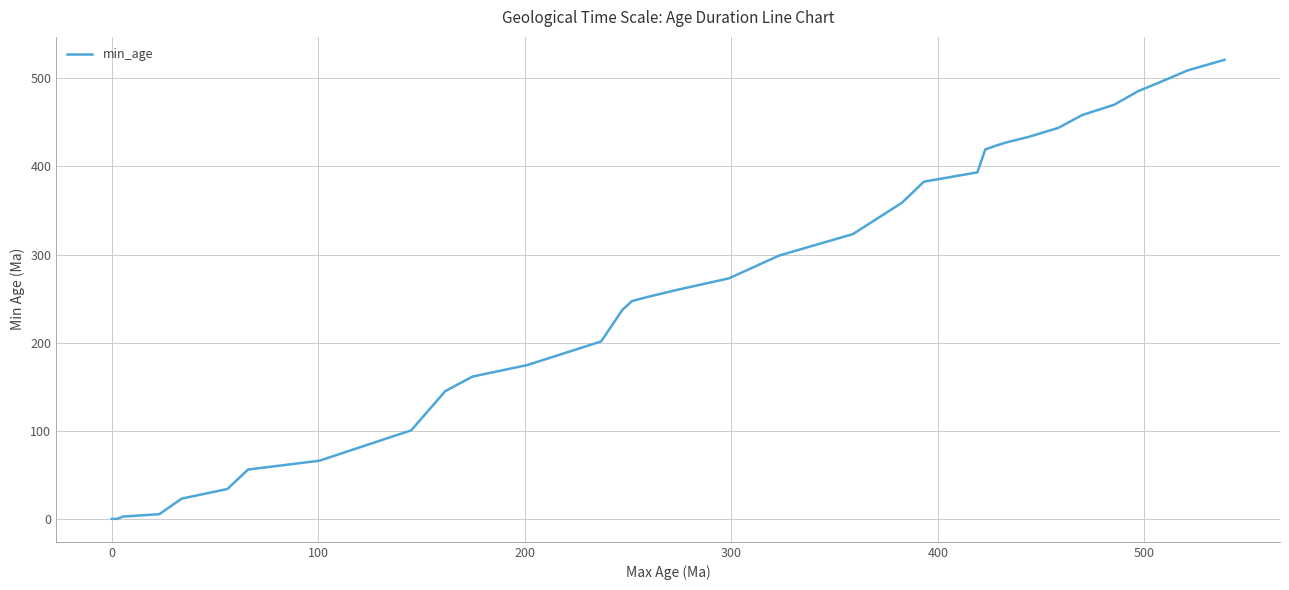

What is the difference between the maximum and minimum values?

521.0